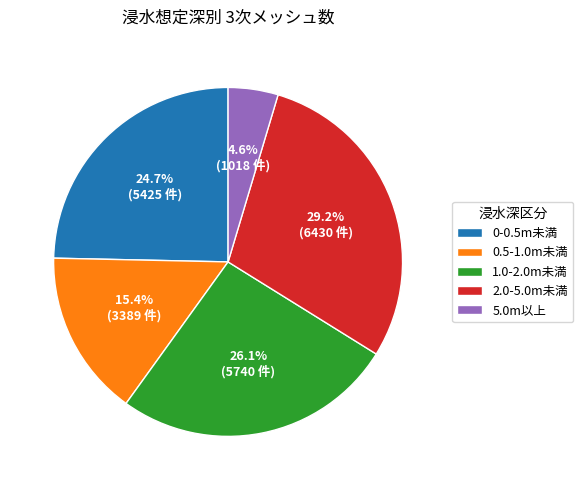

To the nearest percent, what percentage of the pie is 5.0m以上?

5%